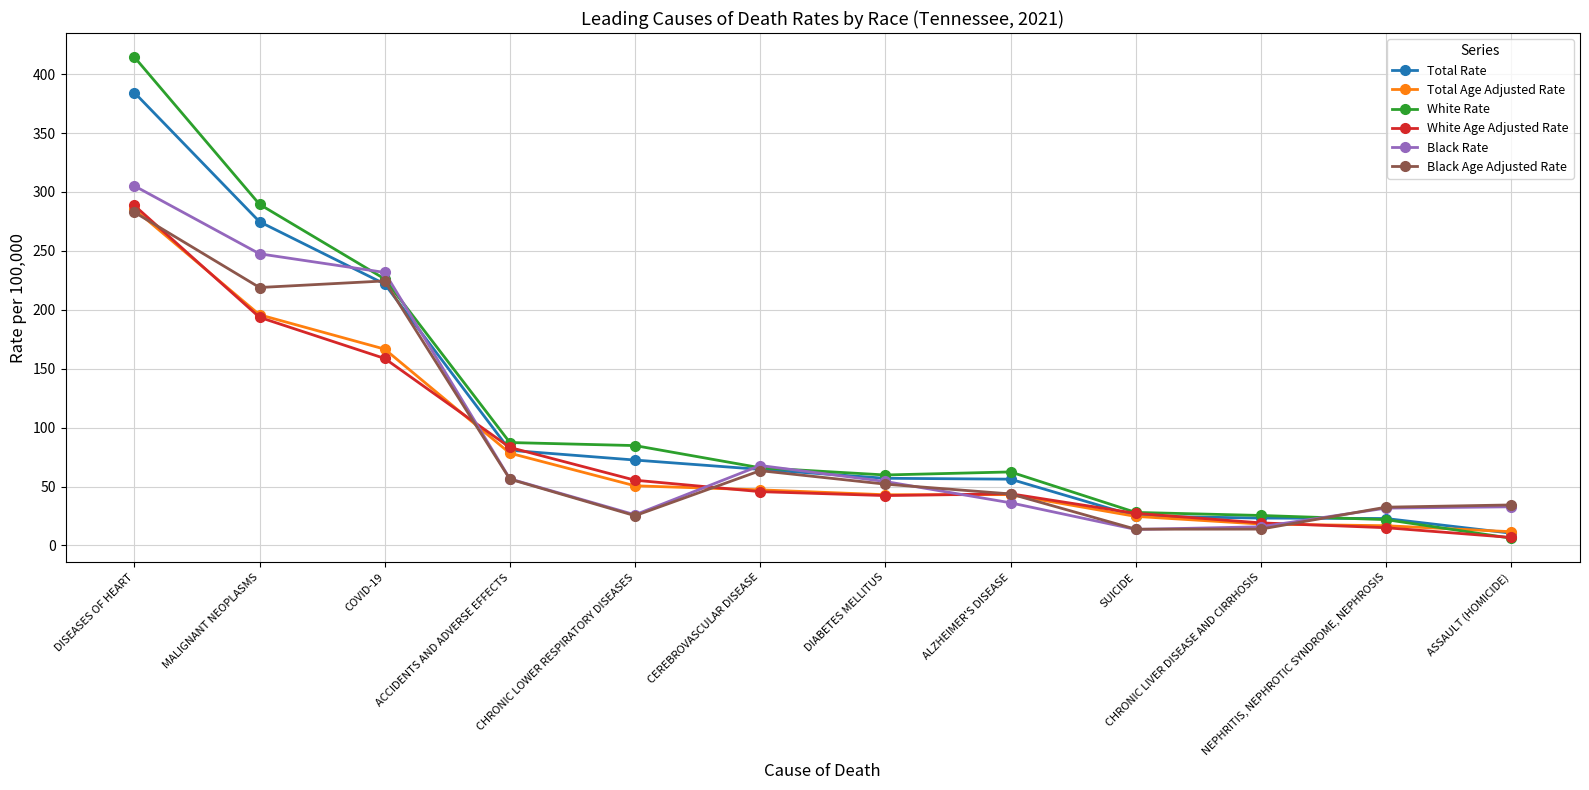

At which label does White Age Adjusted Rate reach its minimum?

ASSAULT (HOMICIDE)